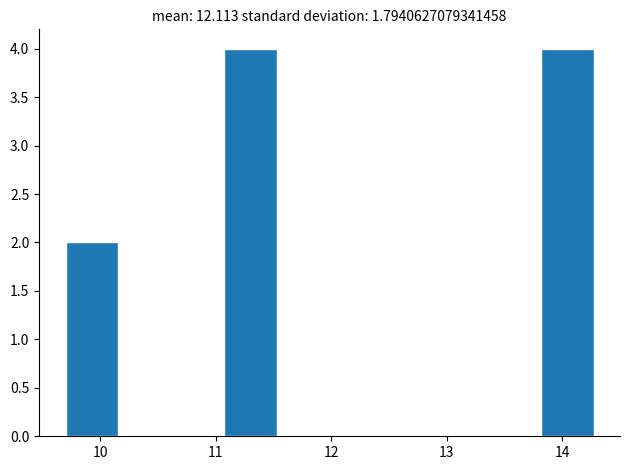

Reading left to right, list every bar in this chart as the range it spans on the x-axis followed by its height. Neither the bar edges nor the heights are printed on the chart, so give them approximately, as read against the axes.

9.7 to 10.2: 2
10.2 to 10.6: 0
10.6 to 11.1: 0
11.1 to 11.5: 4
11.5 to 12.0: 0
12.0 to 12.4: 0
12.4 to 12.9: 0
12.9 to 13.4: 0
13.4 to 13.8: 0
13.8 to 14.3: 4